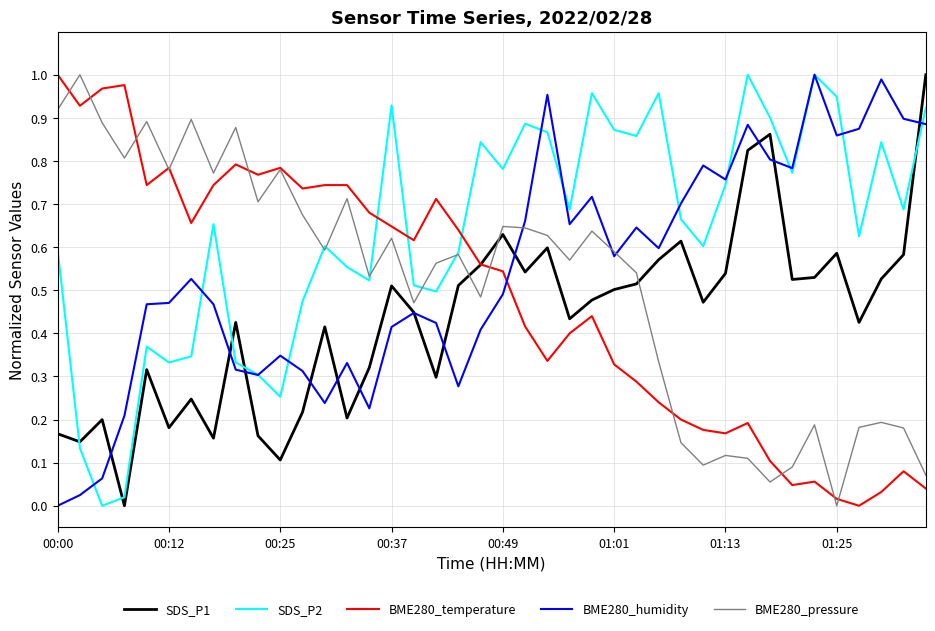

After their last crossing, which series has the higher values: SDS_P1 or BME280_pressure?

SDS_P1